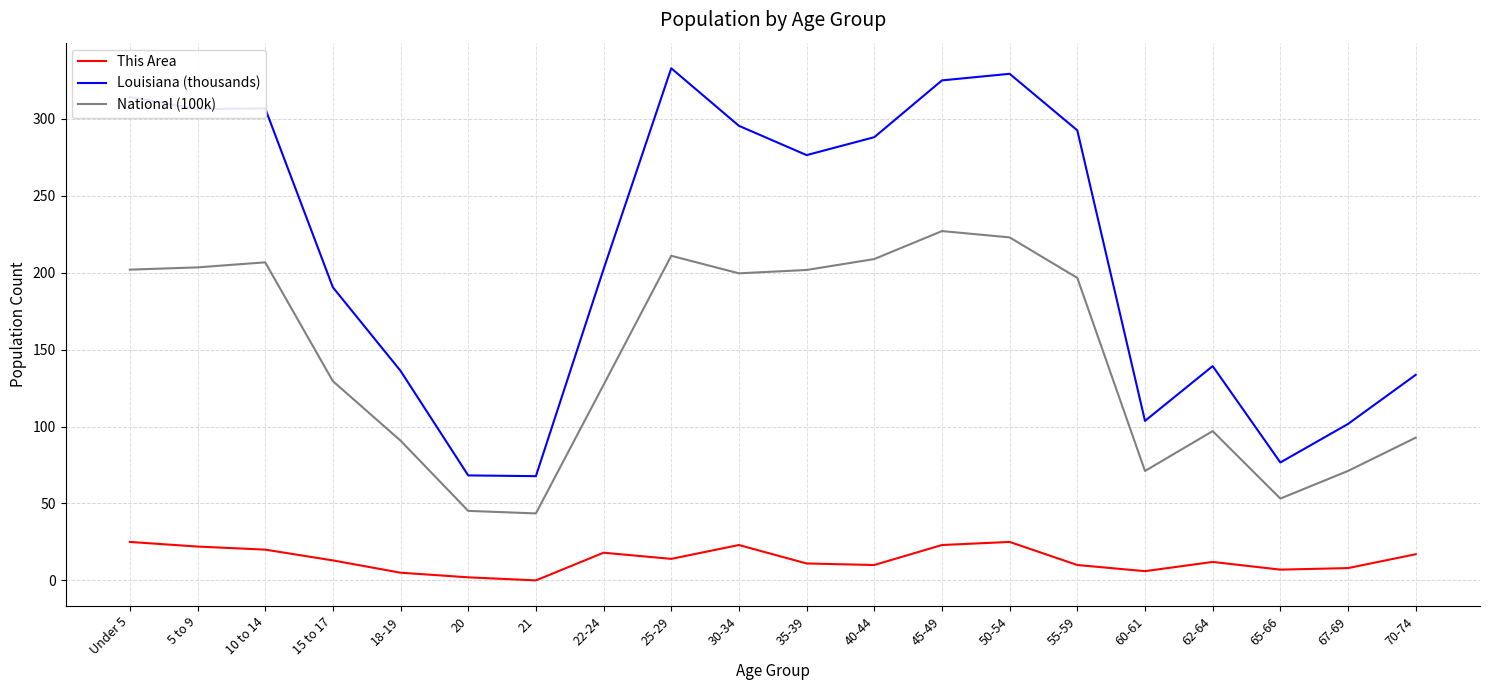

Which series has the largest total across all categories?

Louisiana (thousands)